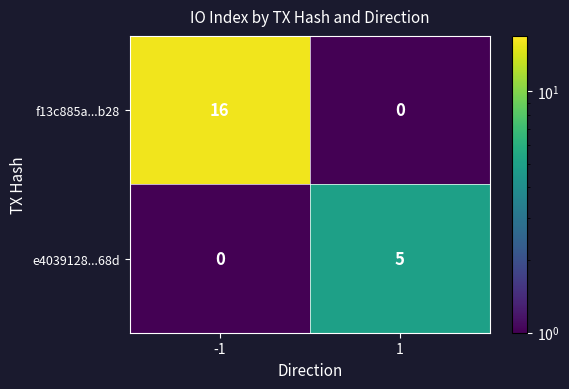

Count the number of data series in this chart.

2